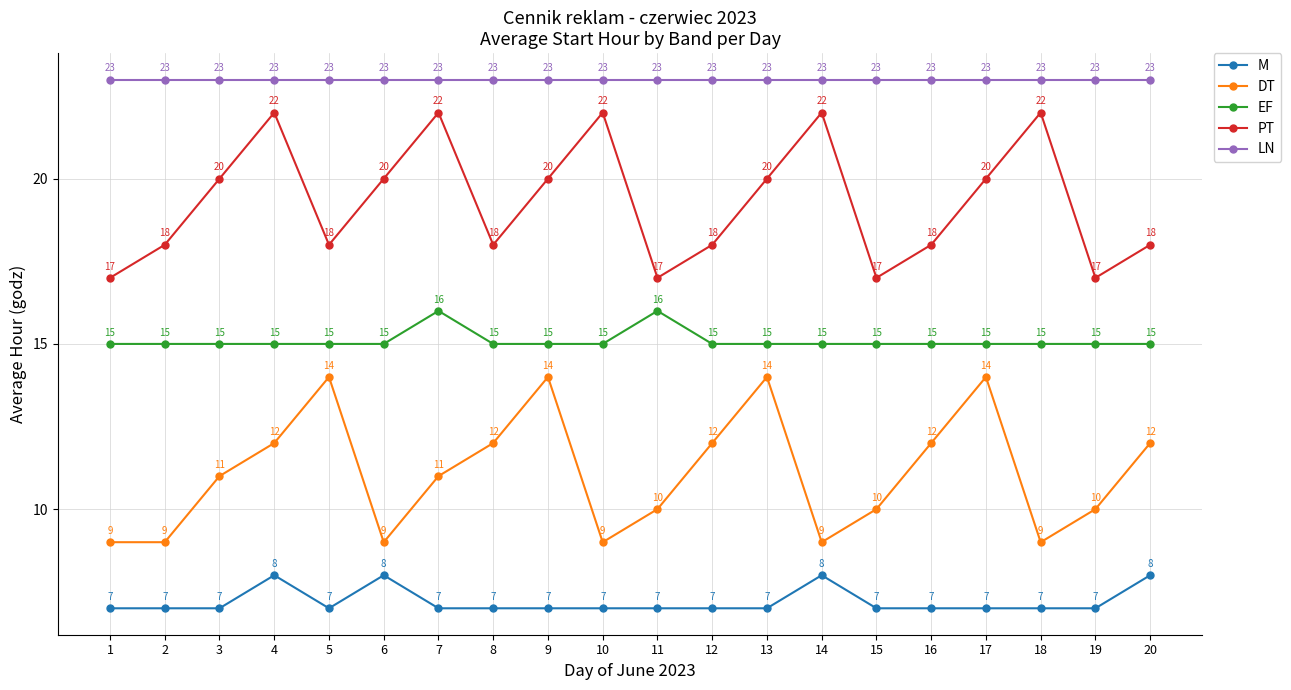

What is the smallest value displayed?

7